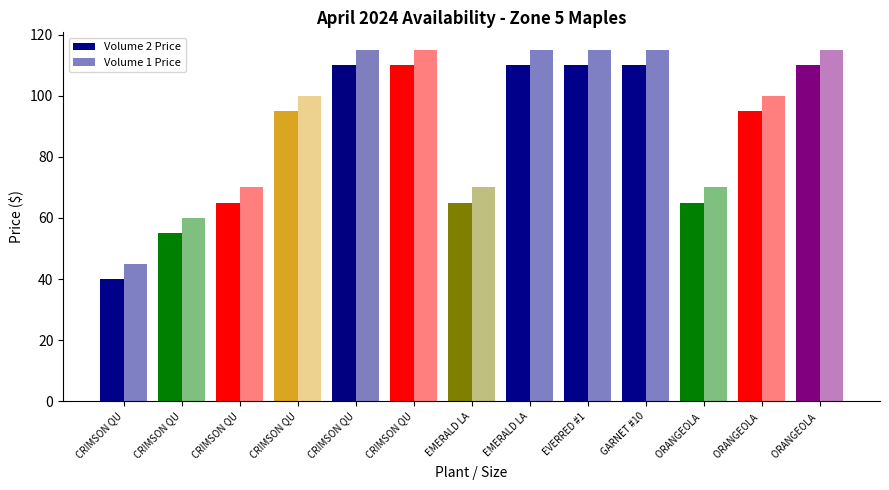

Are the bars grouped side by side (vs. stacked)?

Yes